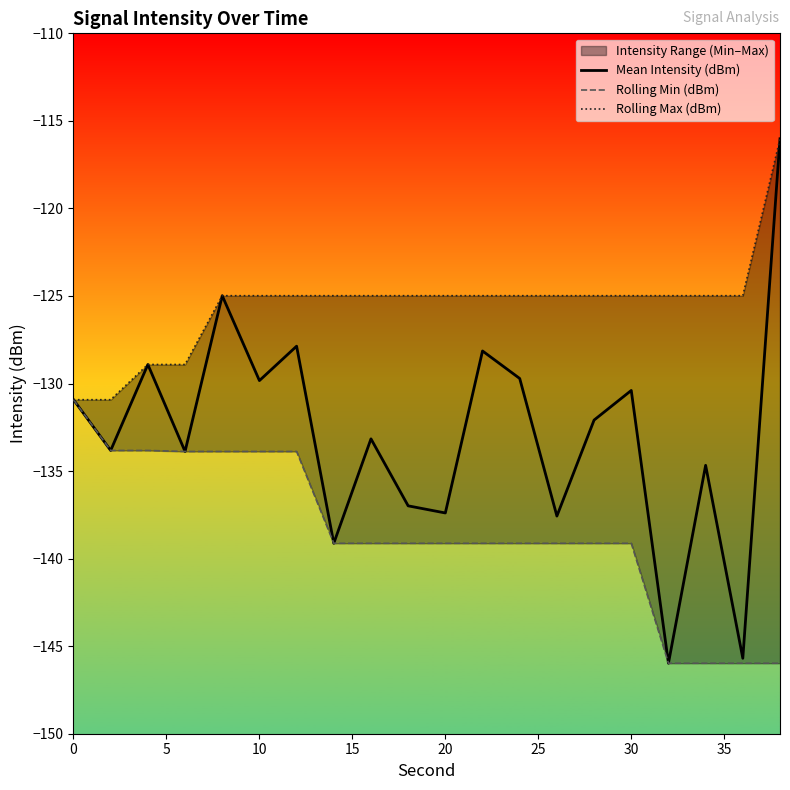

The Mean Intensity (dBm) series shows -61.0 at 30. True or false?

False